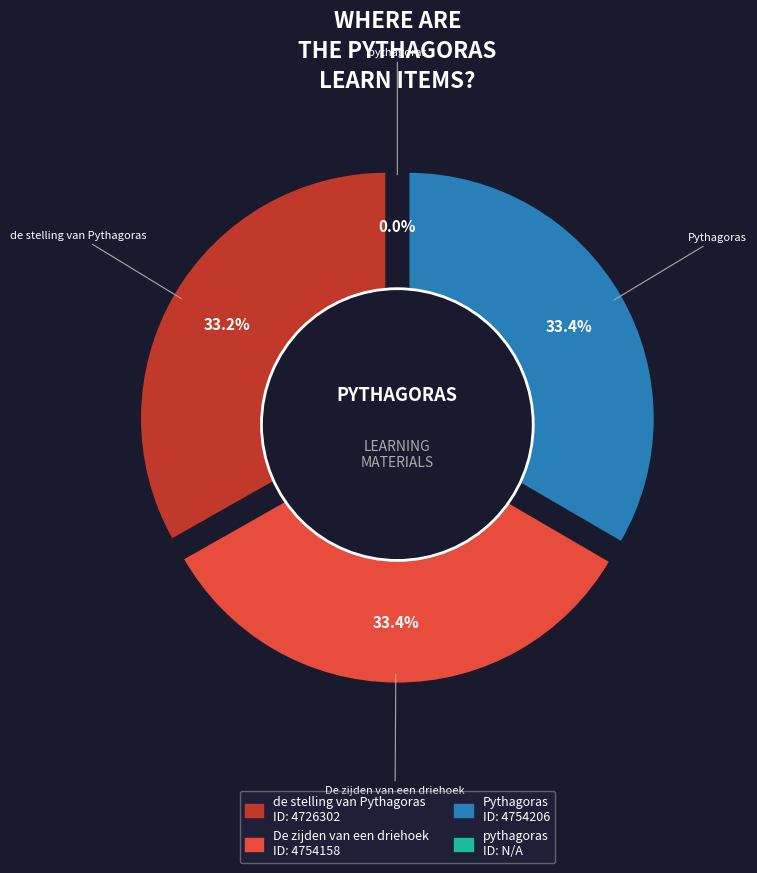

How many segments does this pie chart have?

4